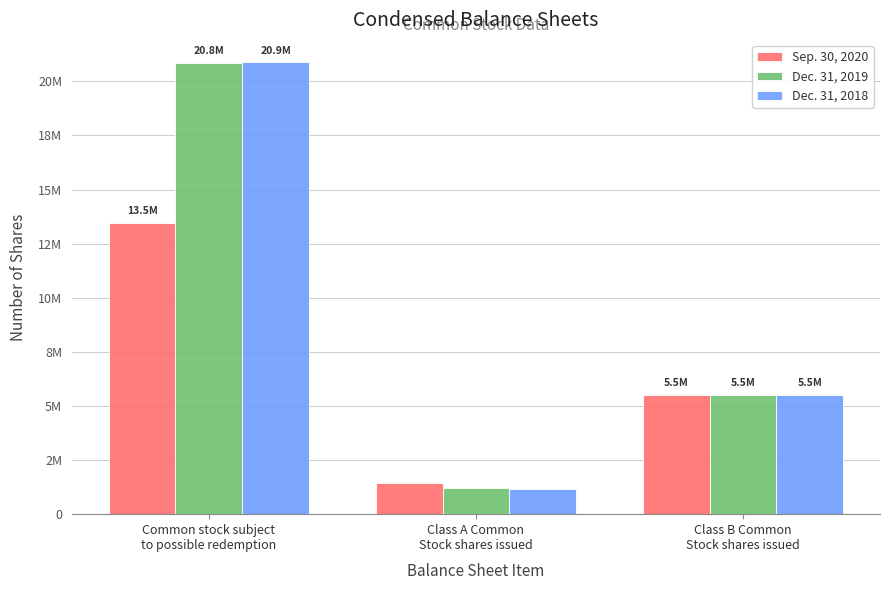

What is the value of the Dec. 31, 2019 bar at the 2nd from the left?

1205623